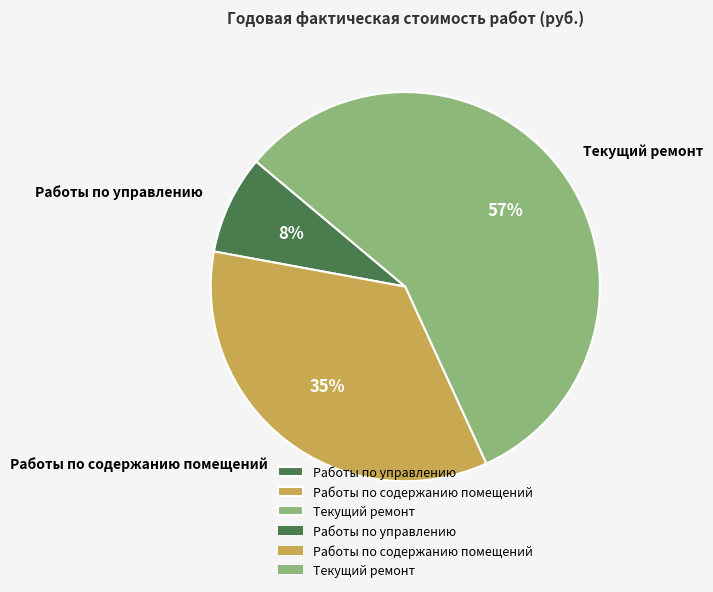

True or false: Работы по управлению accounts for 8% of the total.

True